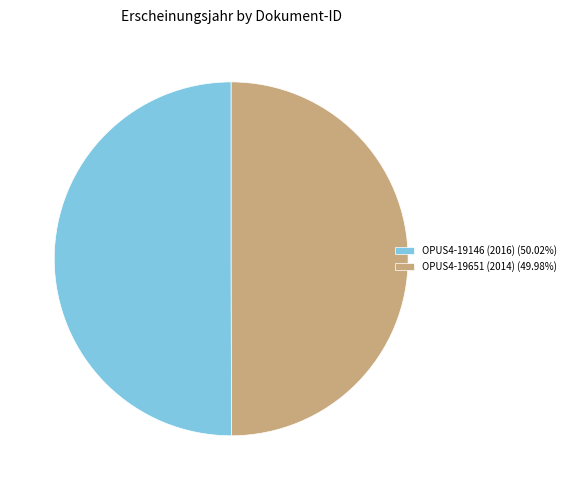

The OPUS4-19651 (2014) slice represents 58% of the pie. True or false?

False